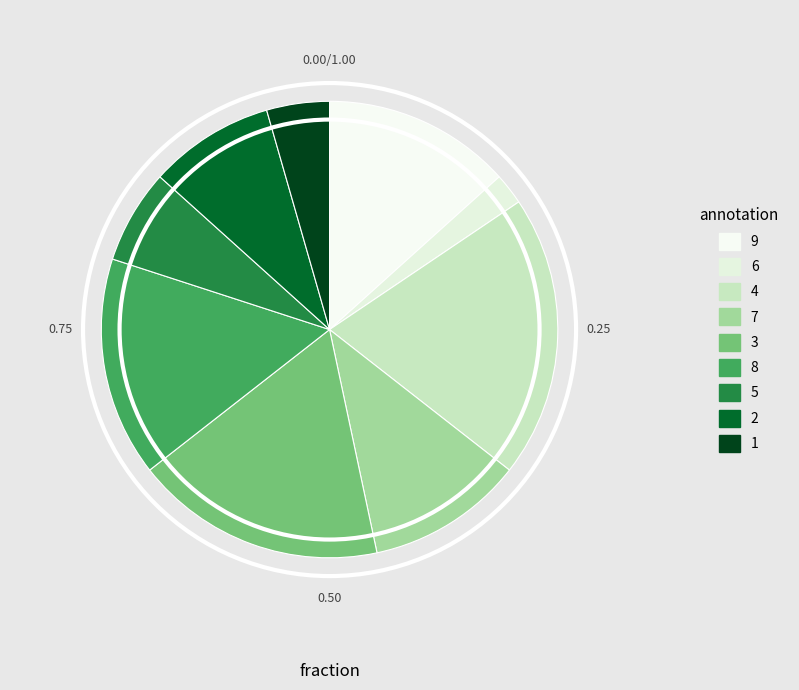

Count the number of slices in the pie.

9